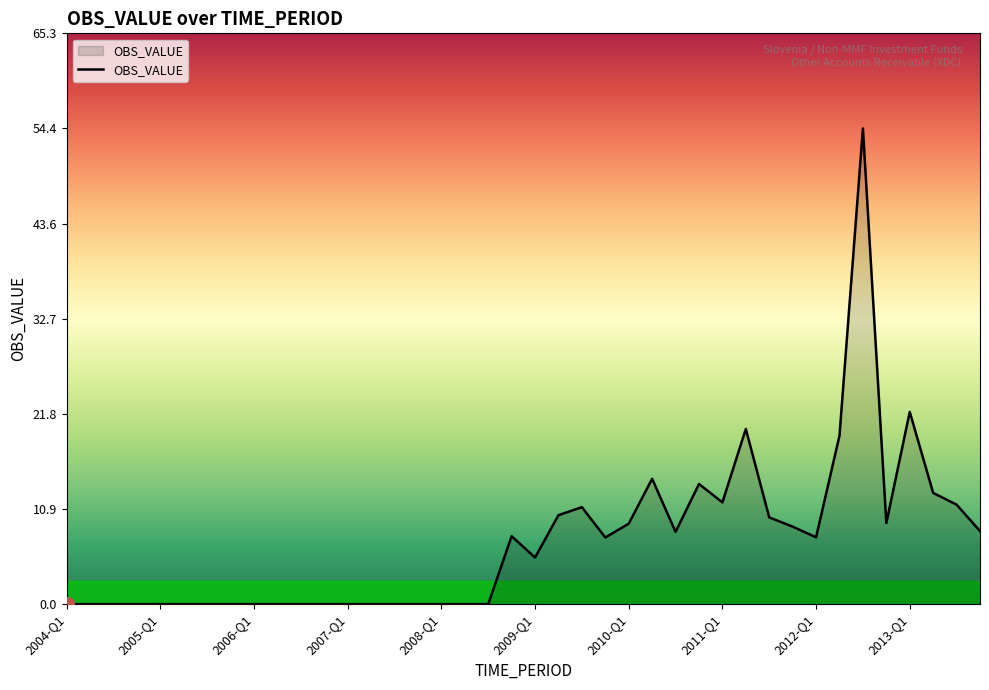

What is the maximum value shown in the chart?

54.4